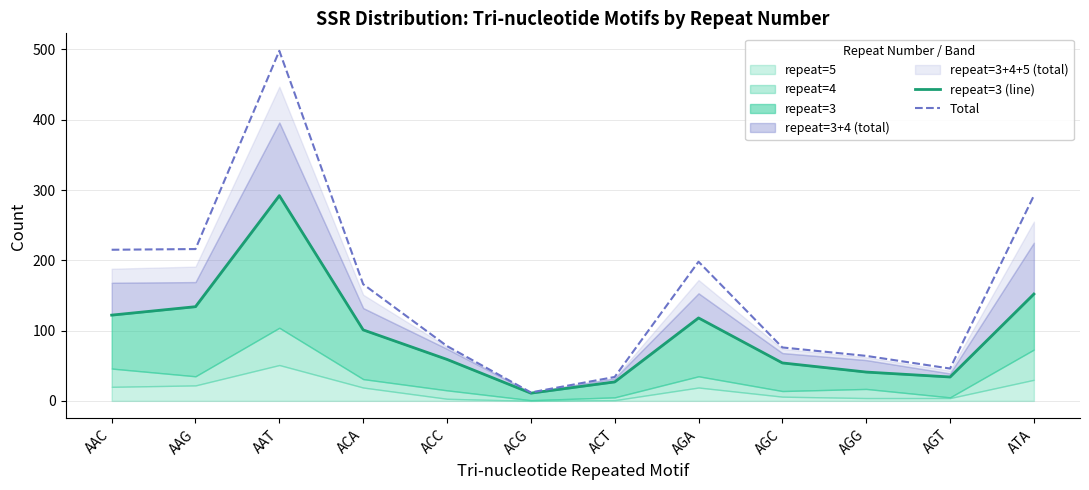

What is the maximum value for repeat=3 (line)?

292